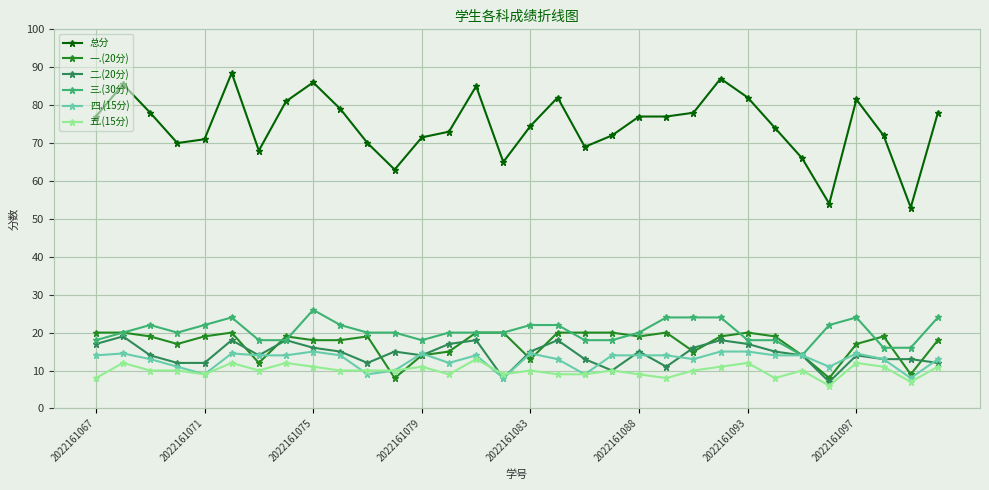

Is this an area chart (filled region under the line)?

No